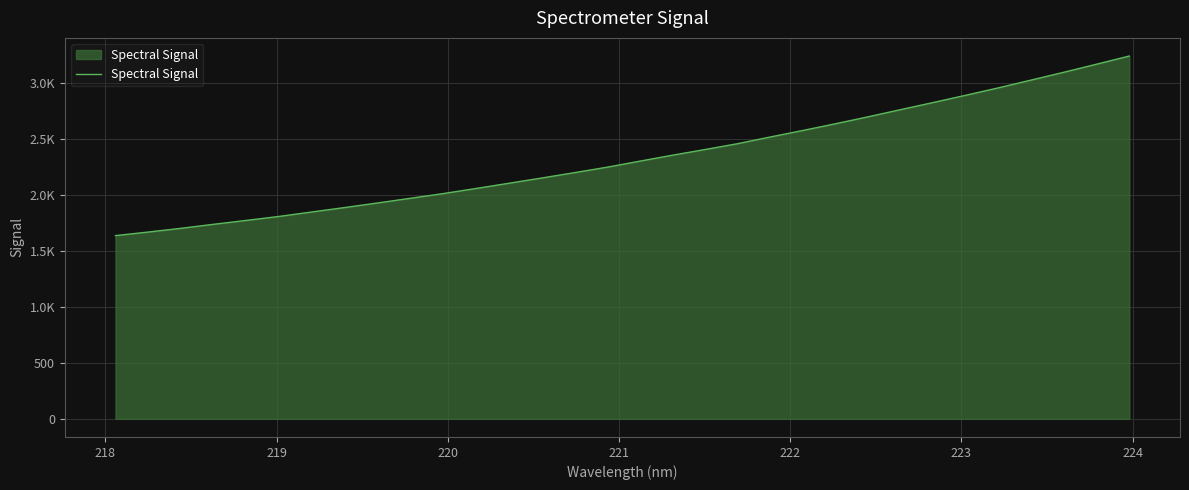

Reading right to left, transcribe all the data shown in this chart.

3238.4	3165.7	3093.9	3024.1	2954.8	2888.7	2823.6	2760.0	2695.6	2633.4	2573.4	2515.0	2455.2	2403.0	2352.1	2298.8	2245.1	2196.2	2148.6	2101.8	2055.3	2010.0	1968.2	1926.6	1885.9	1846.5	1806.8	1771.3	1736.6	1700.6	1667.4	1635.5